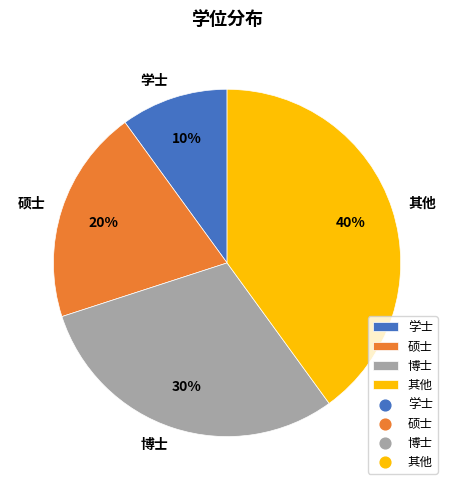

To the nearest percent, what is the average slice percentage?

25%